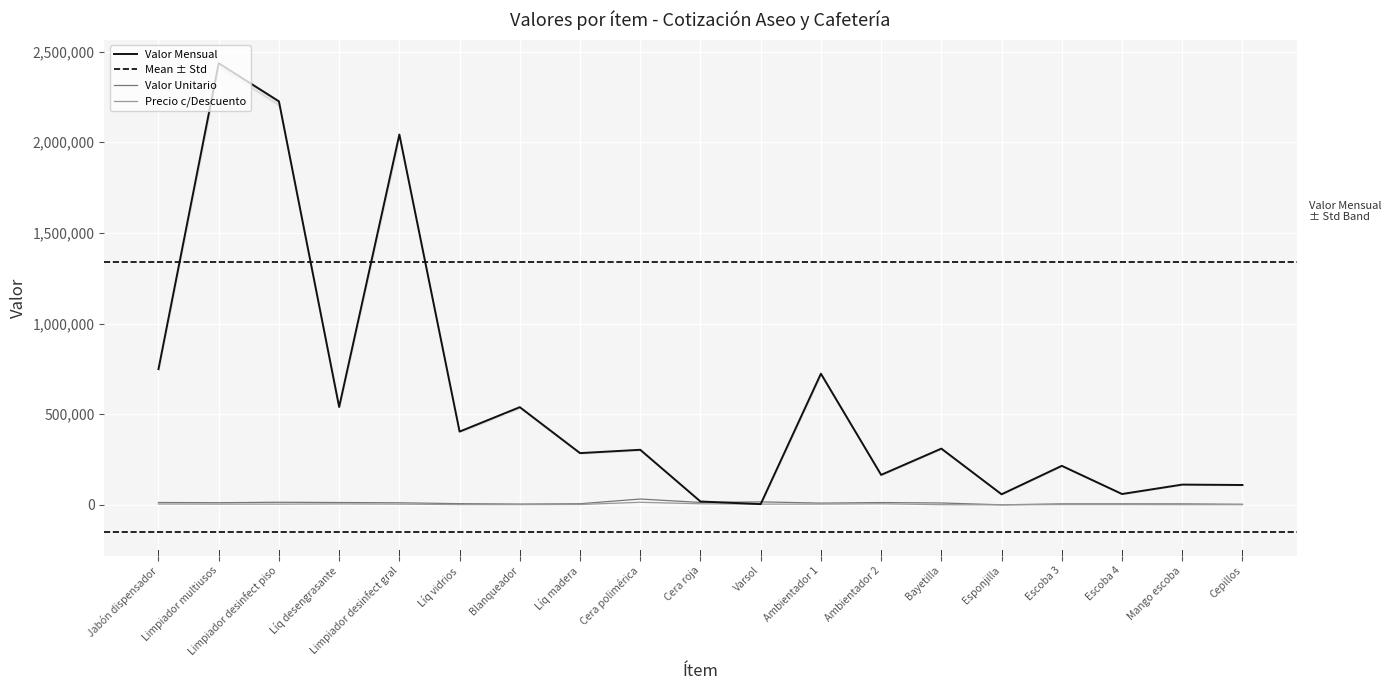

Is it true that Precio Unitario con Descuento equals 1973.8 at Limpiador desinfect gral?

False